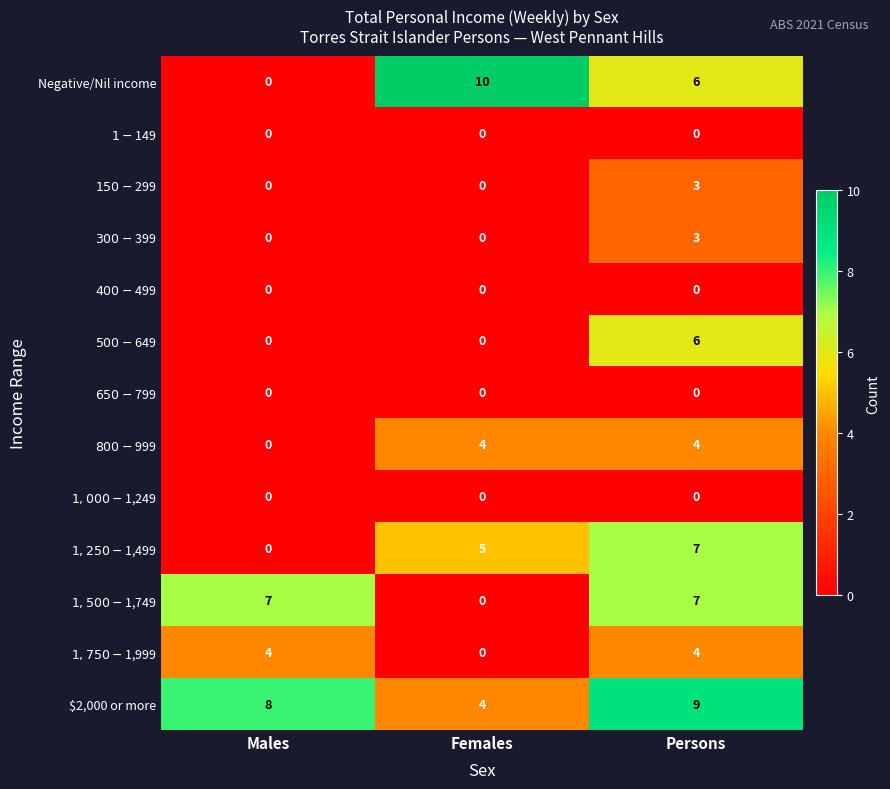

Where is Negative/Nil income nearest to the value 5?

Persons